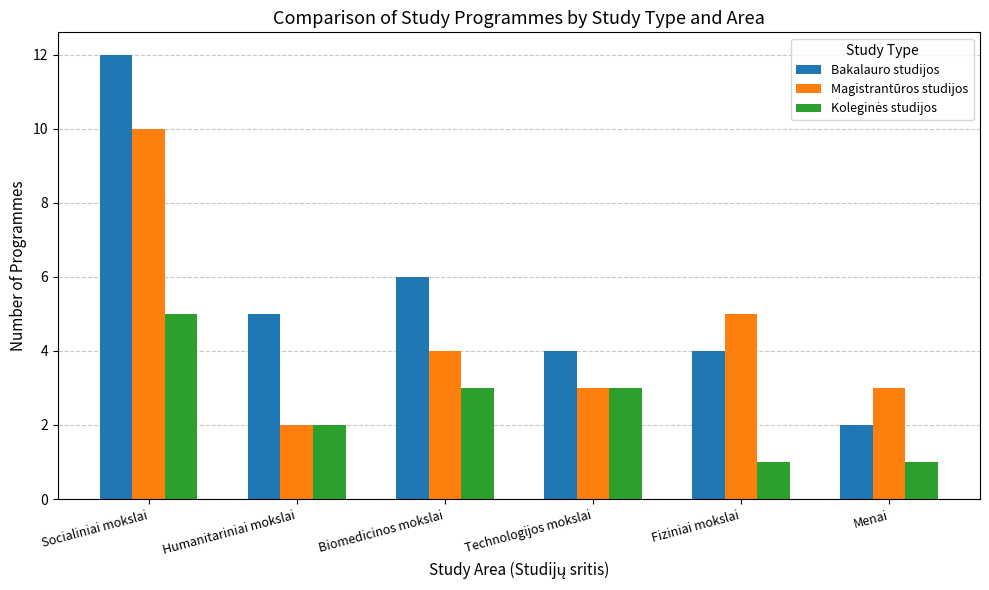

What is the difference between the maximum and minimum values in the Magistrantūros studijos series?

8